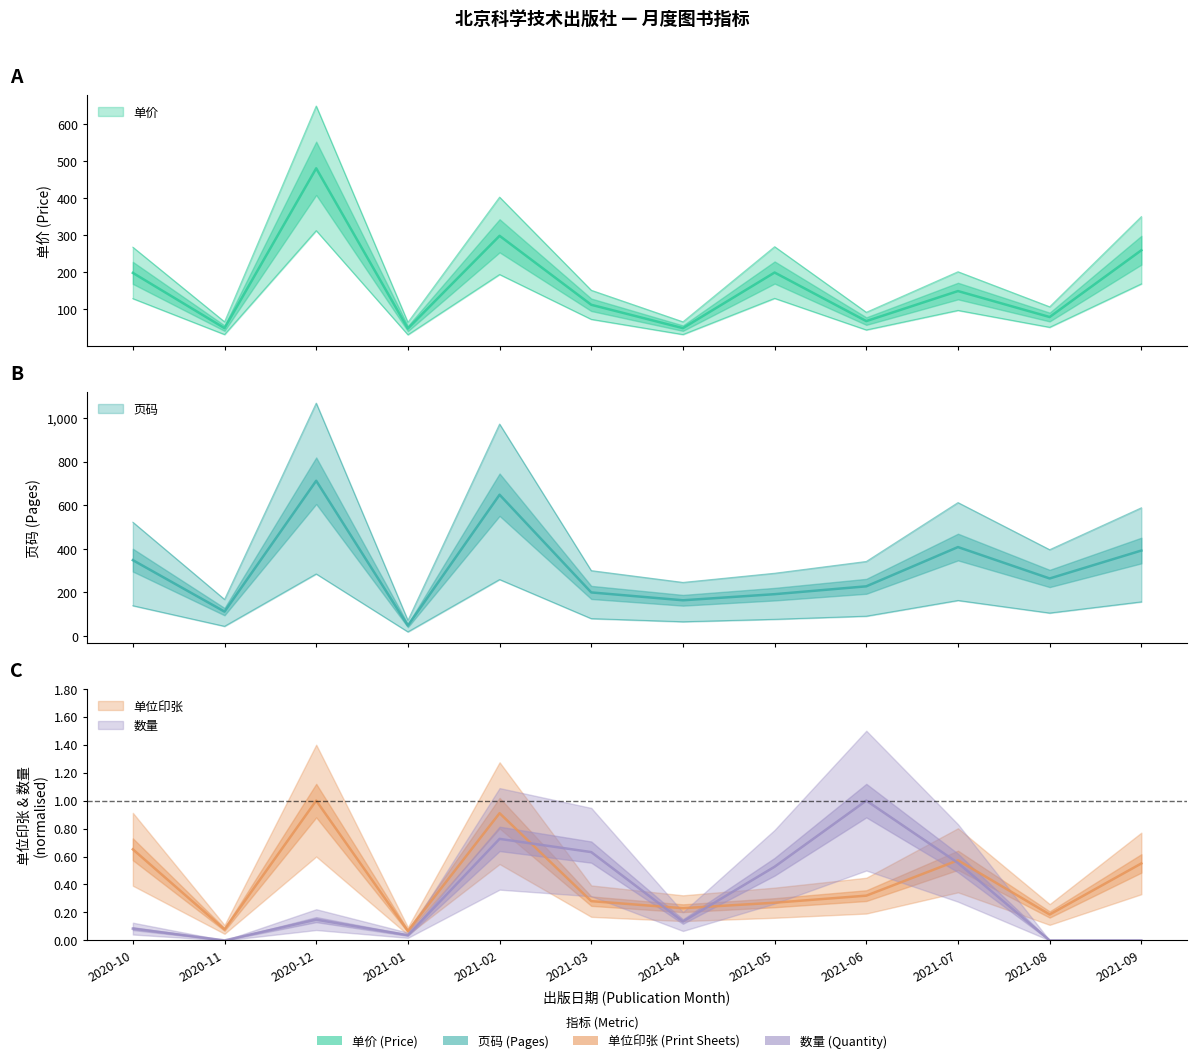

True or false: 单位印张 and 单价 intersect in this chart.

False